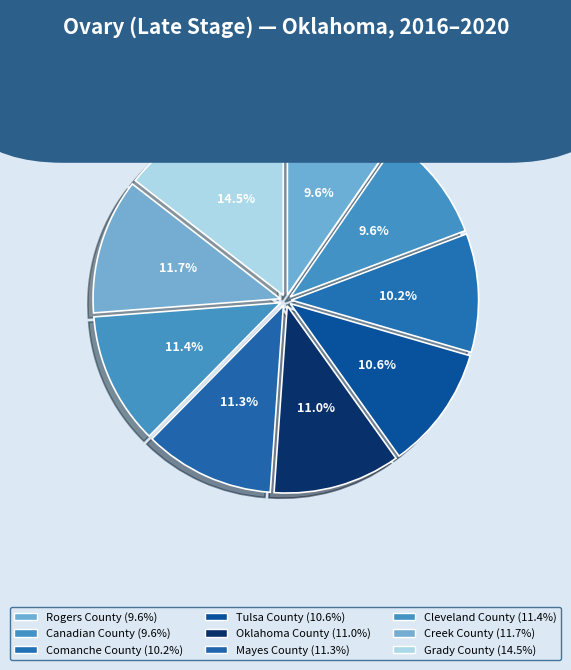

To the nearest percent, what is the combined percentage of Rogers County and Grady County?

24%